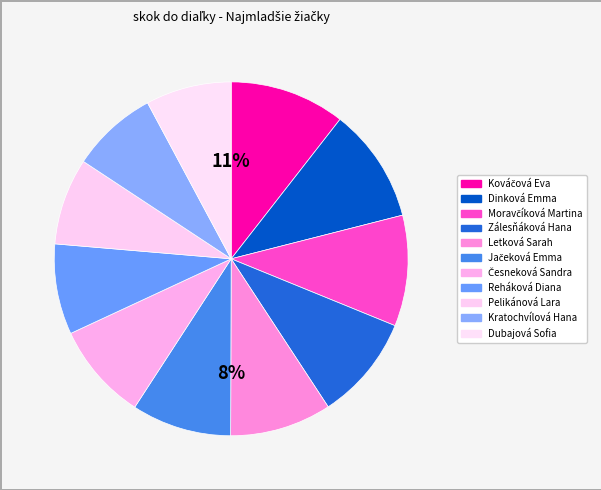

Is it true that Reháková Diana is 8% of the pie?

True